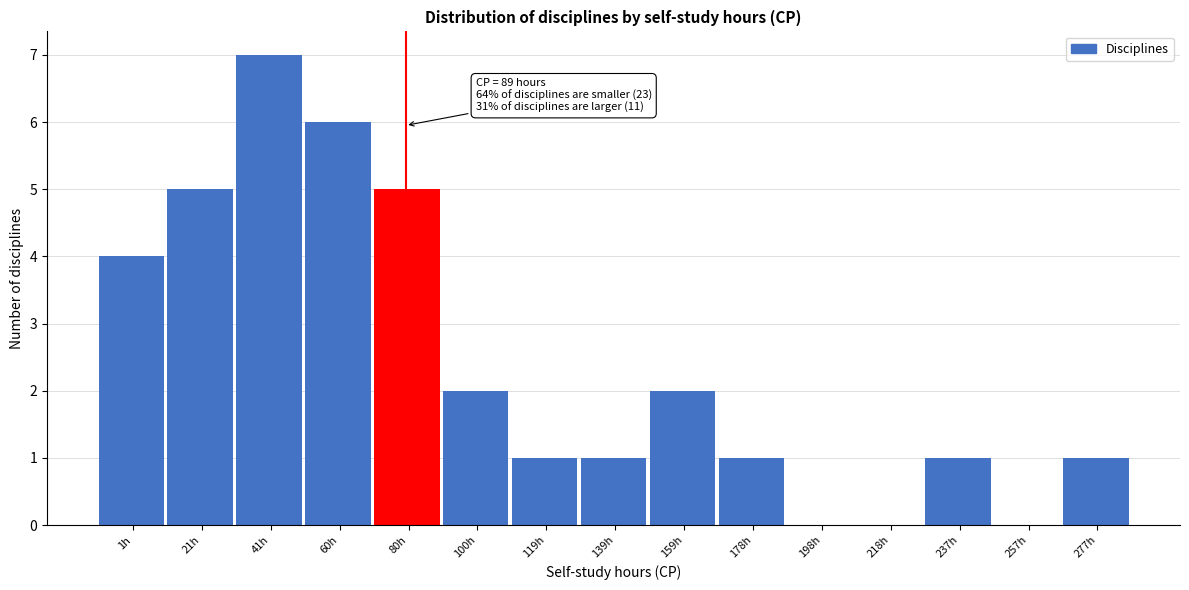

Reading left to right, list all the values displayed in this chart.

1h=4	21h=5	41h=7	60h=6	80h=5	100h=2	119h=1	139h=1	159h=2	178h=1	198h=0	218h=0	237h=1	257h=0	277h=1